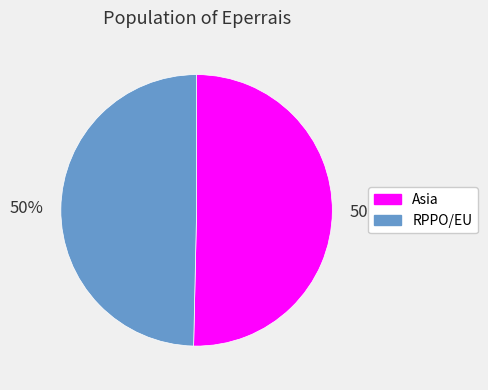

Is it true that RPPO/EU is 36% of the pie?

False